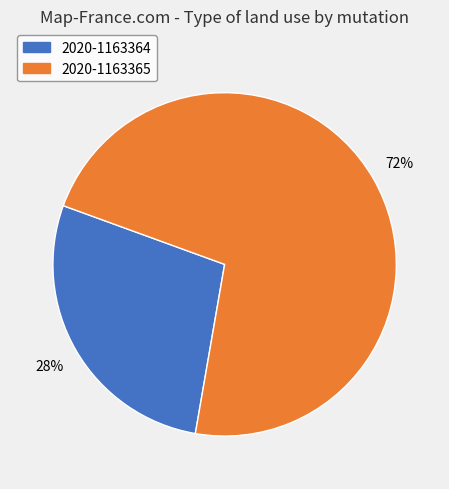

Does any single category account for the majority?

Yes